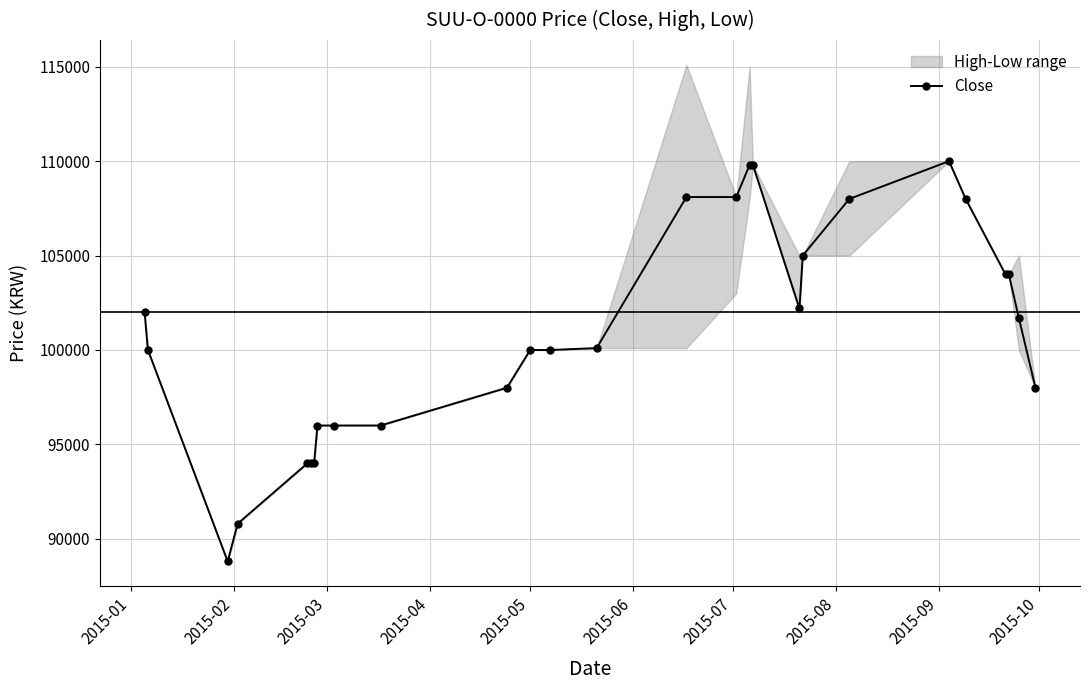

What is the maximum value for Close?

110000